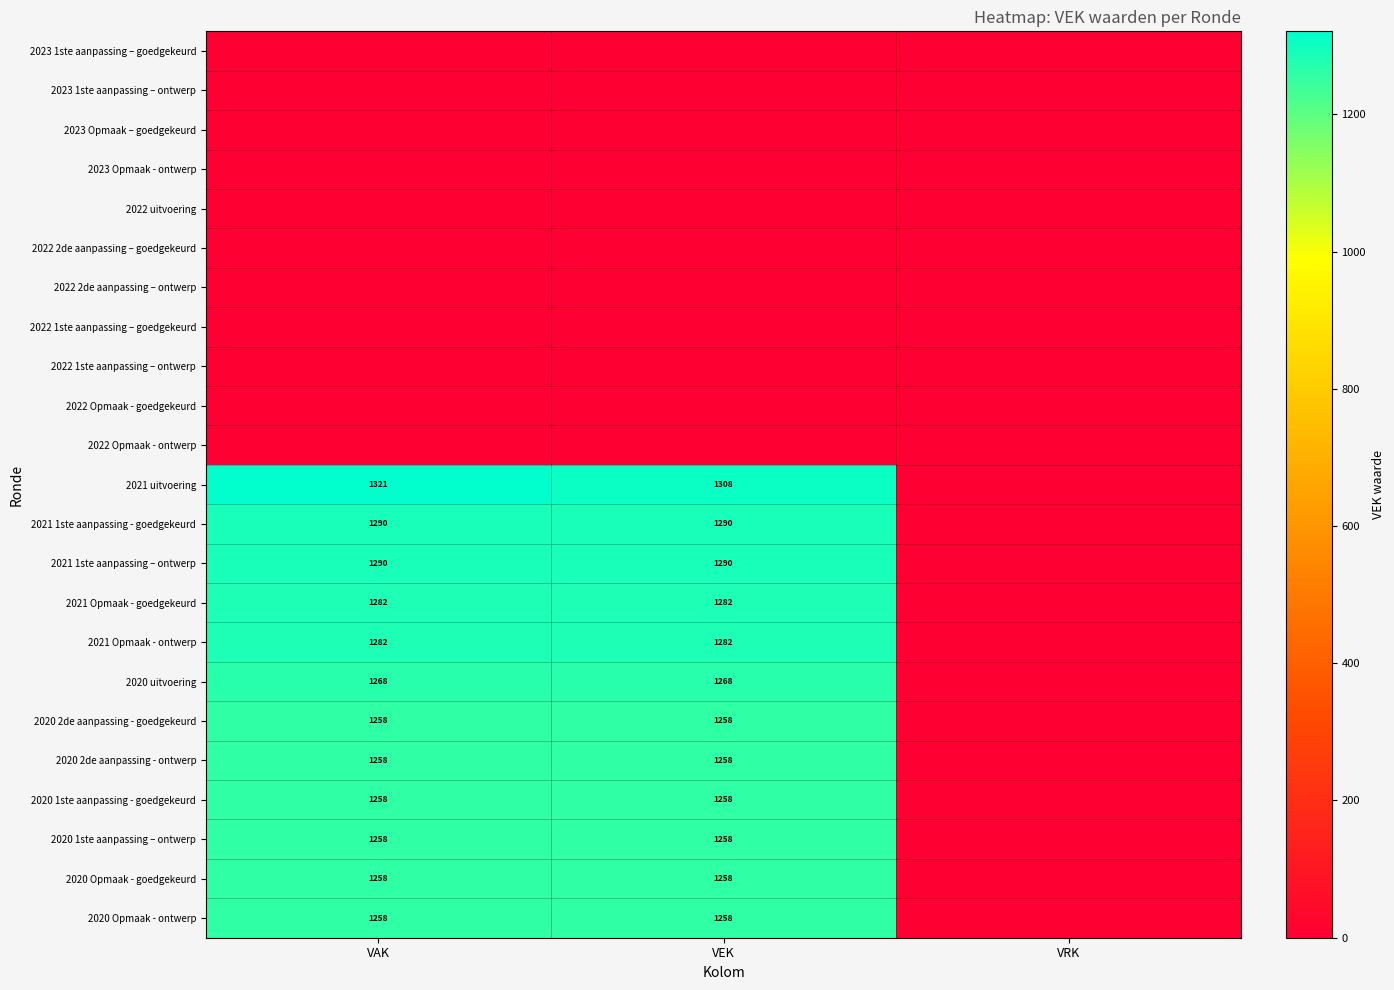

Is it true that 2021 uitvoering equals 1742 at VAK?

False